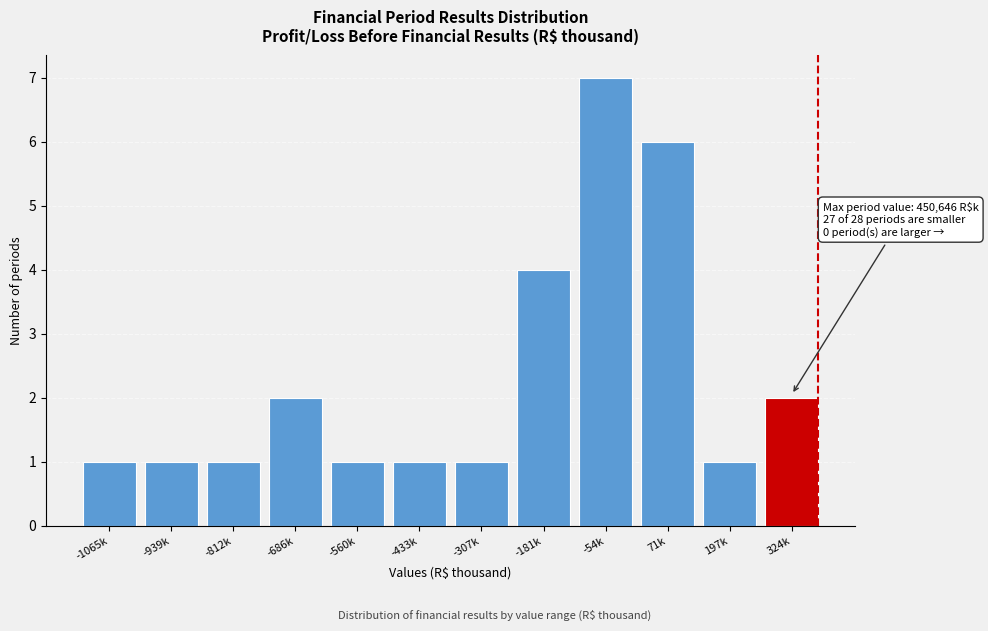

Reading left to right, extract all data points from this chart.

1	1	1	2	1	1	1	4	7	6	1	2